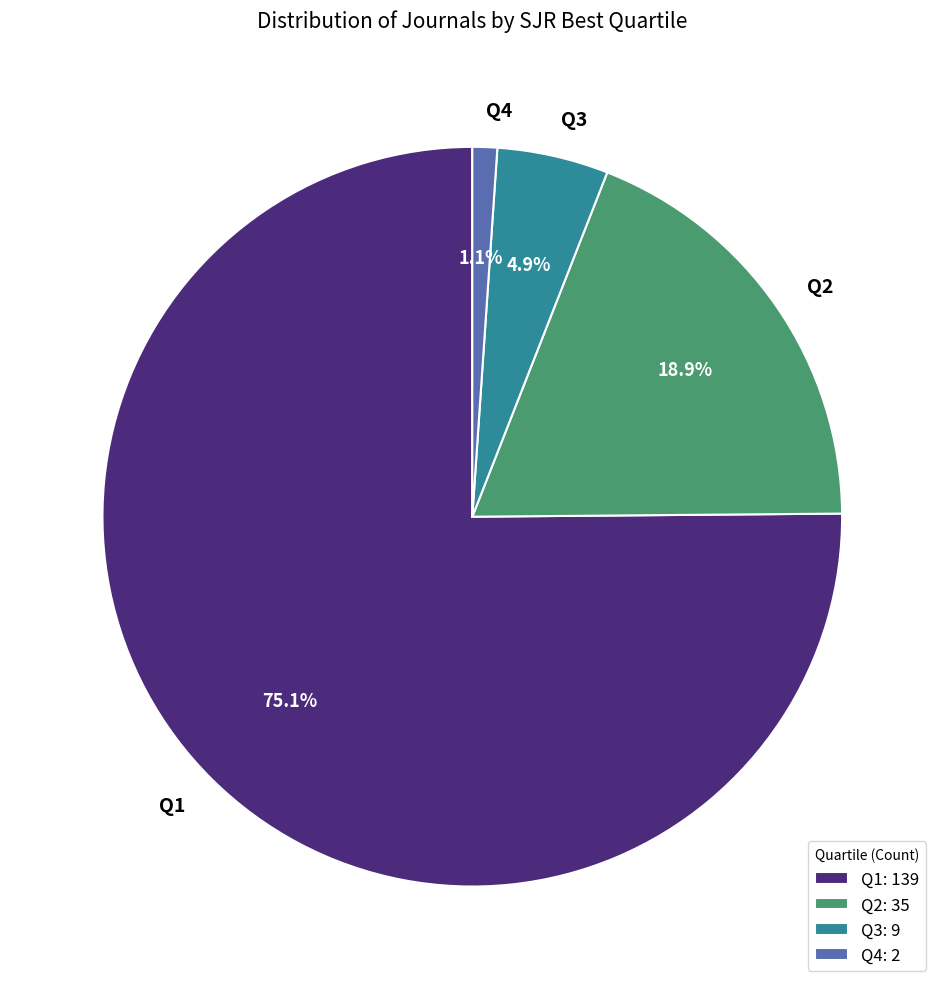

To the nearest percent, what is the combined percentage of Q3 and Q2?

24%